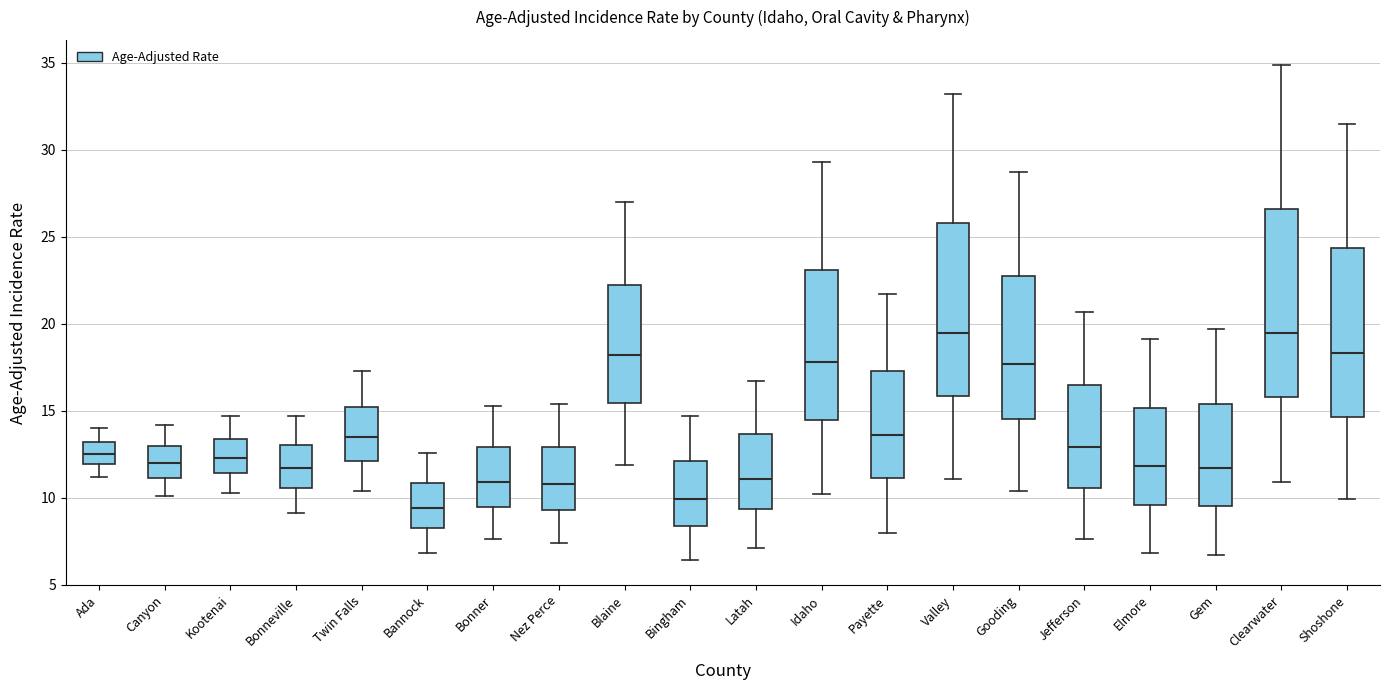

Reading left to right, transcribe this box plot: for each box, give where its median line is, the range the box spans, and where its two whiskers end, as read against the y-axis. The values are not printed on the chart, so give them approximately, as read against the axis.

Ada: median 12.5, box 12.0 to 13.0, whiskers 11.0 to 14.0
Canyon: median 12.0, box 11.0 to 13.0, whiskers 10.0 to 14.0
Kootenai: median 12.5, box 11.5 to 13.5, whiskers 10.5 to 14.5
Bonneville: median 11.5, box 10.5 to 13.0, whiskers 9.0 to 14.5
Twin Falls: median 13.5, box 12.0 to 15.0, whiskers 10.5 to 17.5
Bannock: median 9.5, box 8.0 to 11.0, whiskers 7.0 to 12.5
Bonner: median 11.0, box 9.5 to 13.0, whiskers 7.5 to 15.5
Nez Perce: median 11.0, box 9.5 to 13.0, whiskers 7.5 to 15.5
Blaine: median 18.0, box 15.5 to 22.0, whiskers 12.0 to 27.0
Bingham: median 10.0, box 8.5 to 12.0, whiskers 6.5 to 14.5
Latah: median 11.0, box 9.5 to 13.5, whiskers 7.0 to 16.5
Idaho: median 18.0, box 14.5 to 23.0, whiskers 10.0 to 29.5
Payette: median 13.5, box 11.0 to 17.5, whiskers 8.0 to 21.5
Valley: median 19.5, box 16.0 to 26.0, whiskers 11.0 to 33.0
Gooding: median 17.5, box 14.5 to 22.5, whiskers 10.5 to 28.5
Jefferson: median 13.0, box 10.5 to 16.5, whiskers 7.5 to 20.5
Elmore: median 12.0, box 9.5 to 15.0, whiskers 7.0 to 19.0
Gem: median 11.5, box 9.5 to 15.5, whiskers 6.5 to 19.5
Clearwater: median 19.5, box 16.0 to 26.5, whiskers 11.0 to 35.0
Shoshone: median 18.5, box 14.5 to 24.5, whiskers 10.0 to 31.5